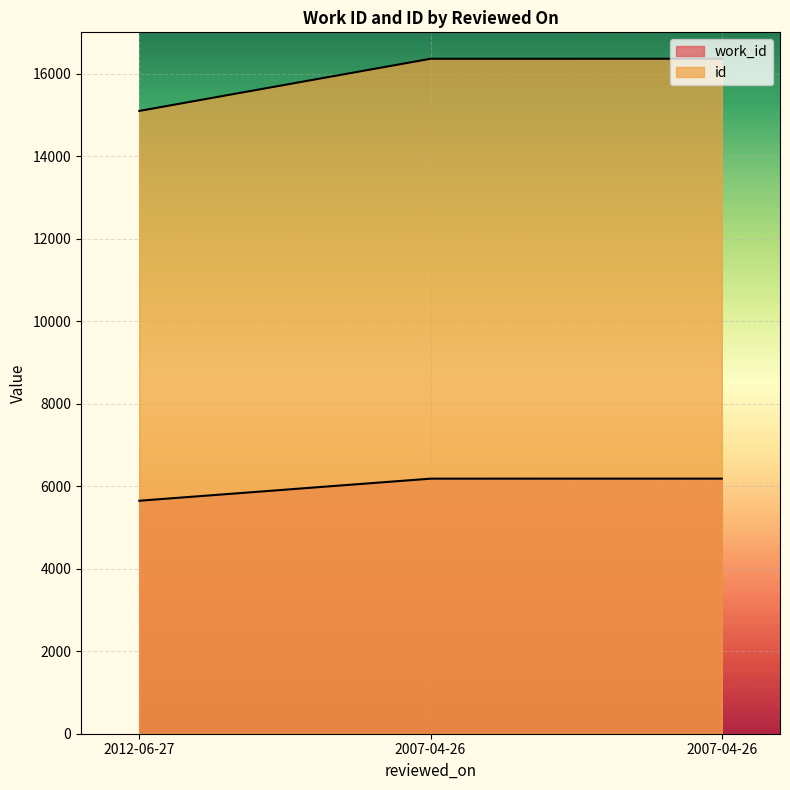

What is the label of the 3rd point from the left?

2007-04-26